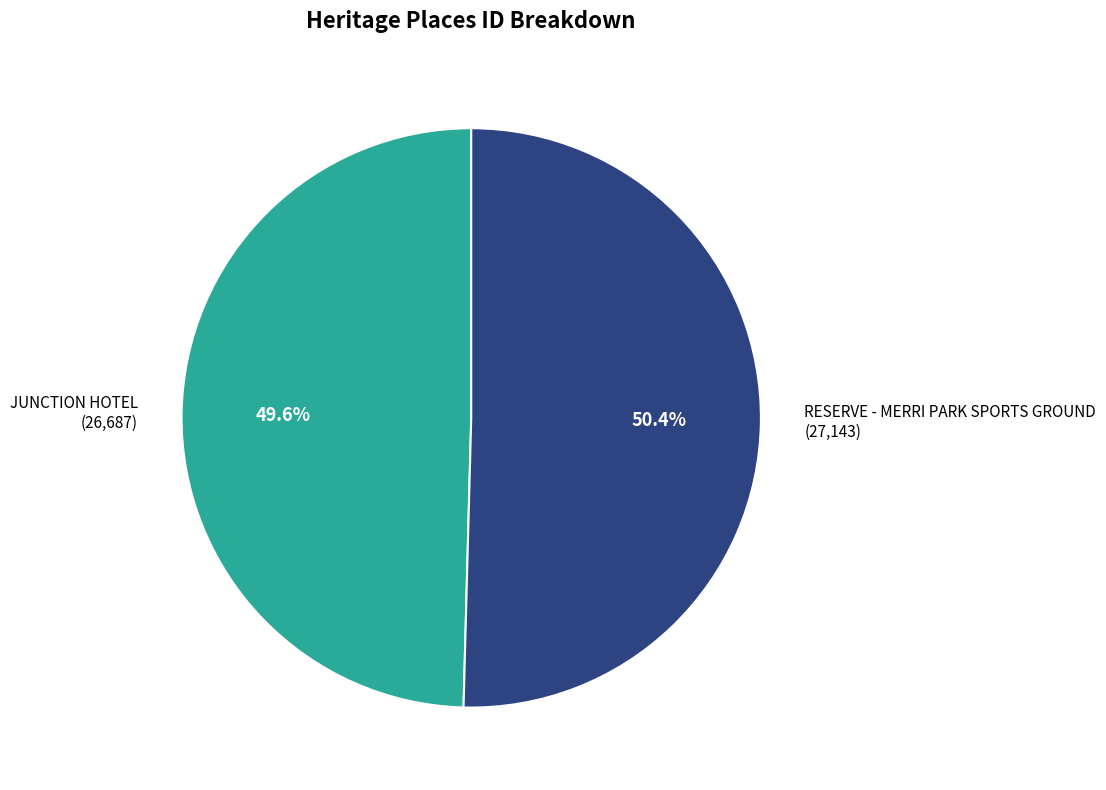

What is the ratio of the value at RESERVE - MERRI PARK SPORTS GROUND (27,143) to the value at JUNCTION HOTEL (26,687)?

1.0